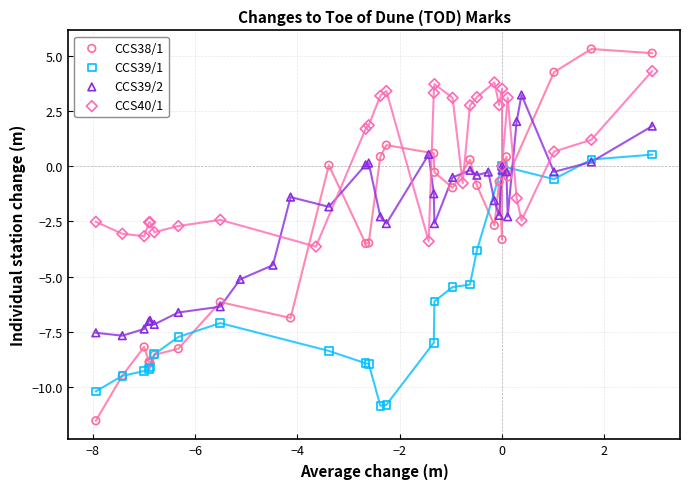

Which series reaches the maximum Y coordinate?

CCS38/1